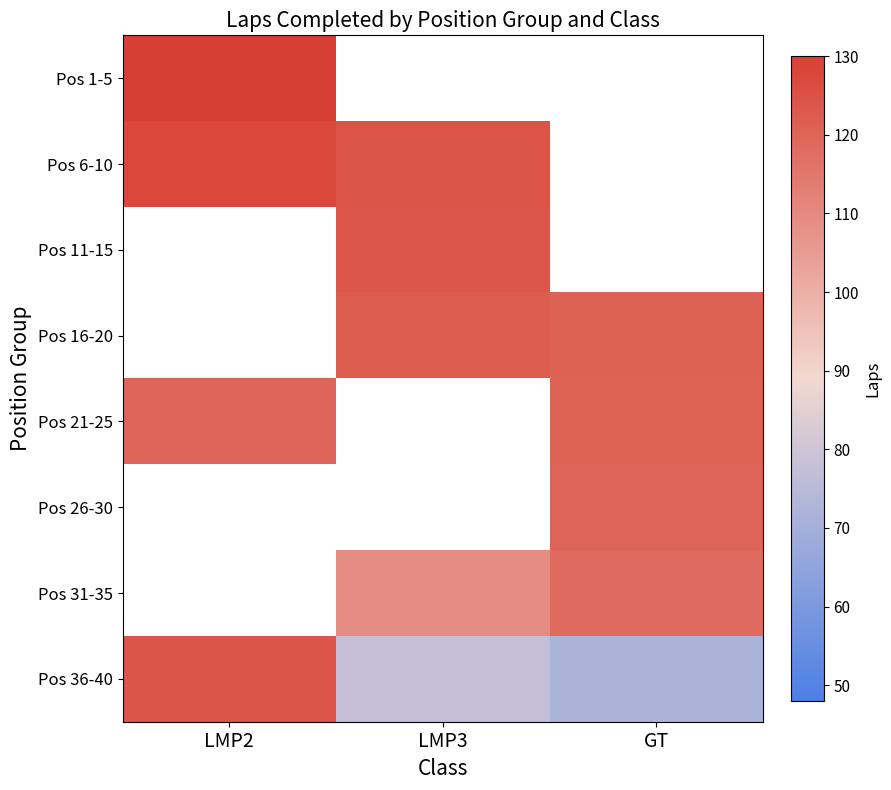

At how many categories does at least one series exceed 81?

3